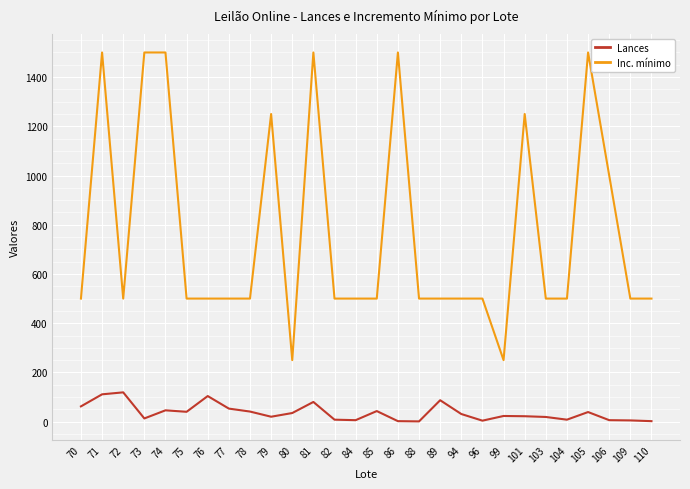

What is the difference between the maximum and minimum values in the Inc. mínimo series?

1250